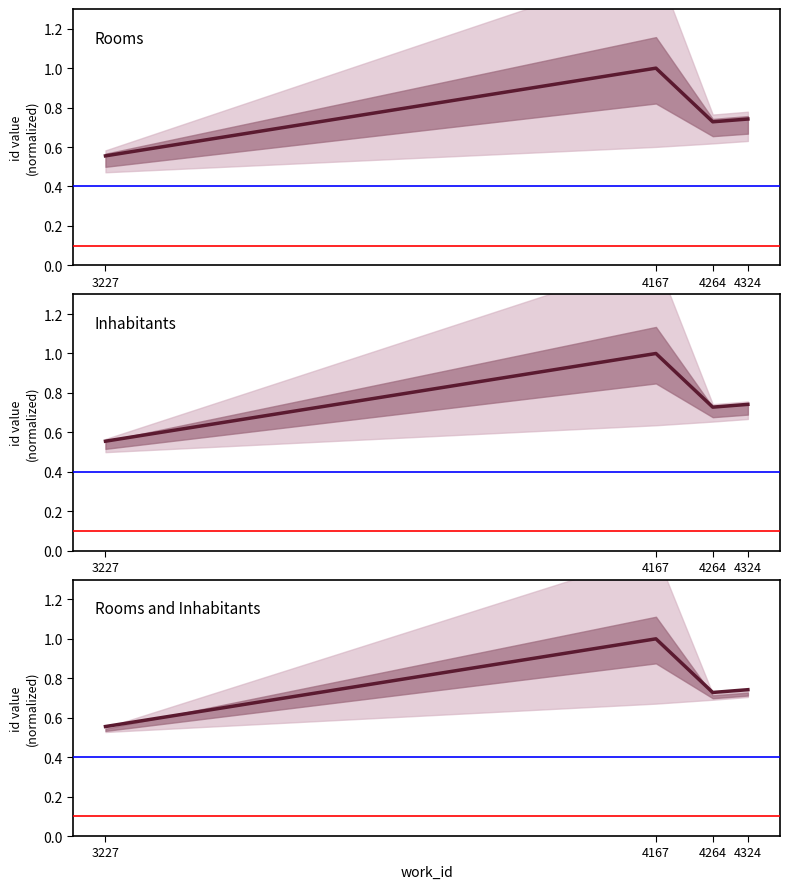

What are all the series names shown in the legend?

Rooms, Inhabitants, Rooms and Inhabitants